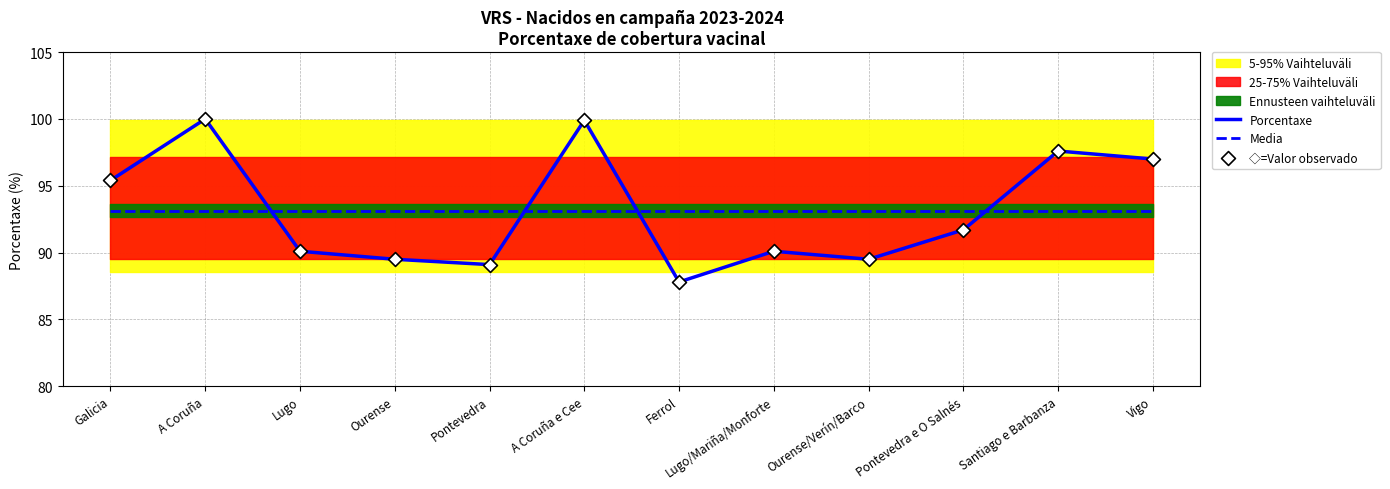

Which series reaches the minimum Y coordinate?

Porcentaxe